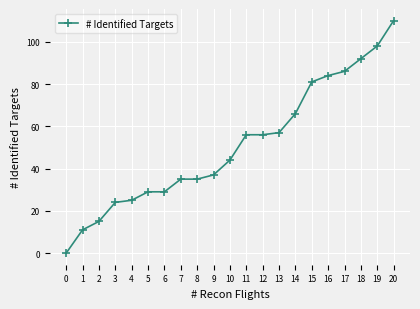

What value does the data have at 7?

35